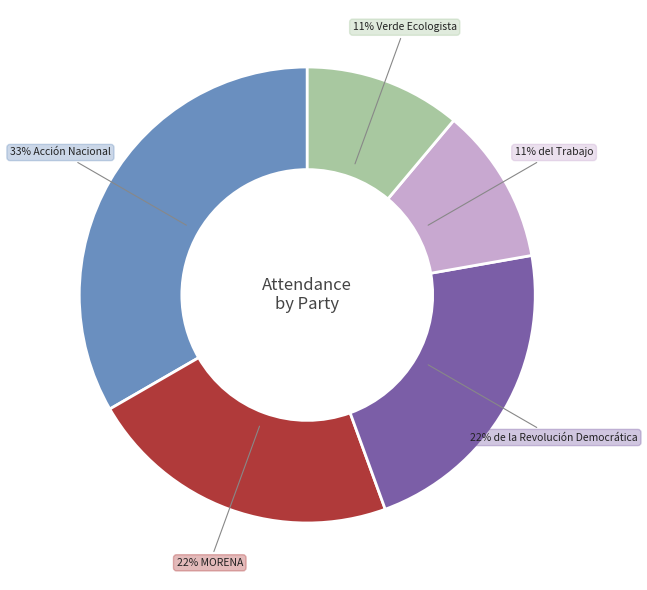

Is there a majority slice in this chart?

No